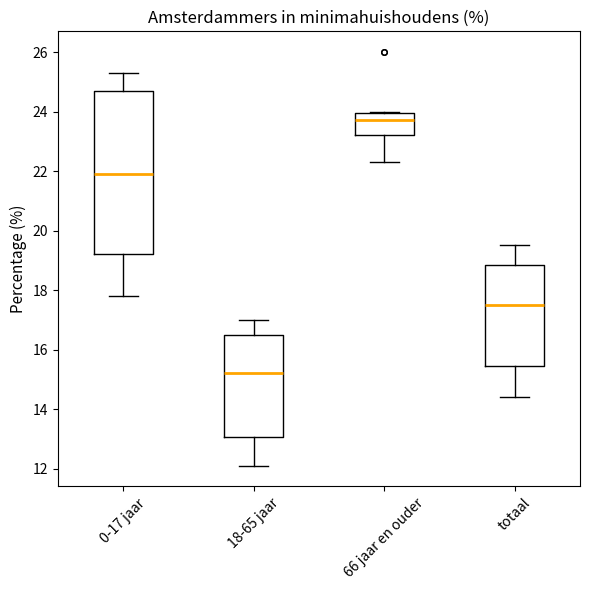

Which box's median line is the lowest?

18-65 jaar